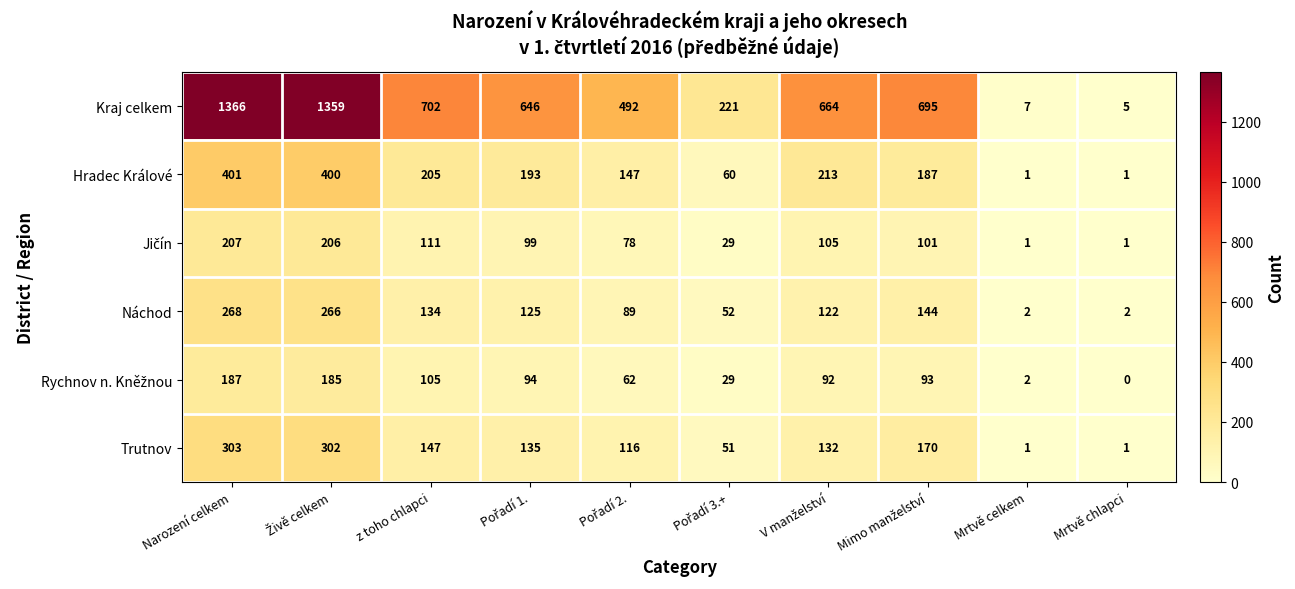

Which series has the widest spread of values?

Kraj celkem